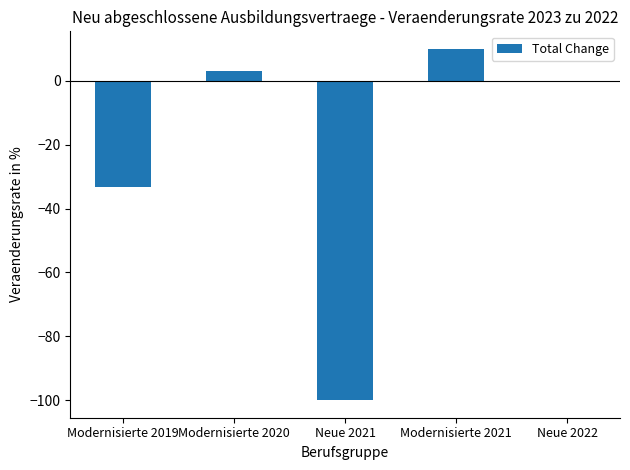

Count the number of data series in this chart.

1